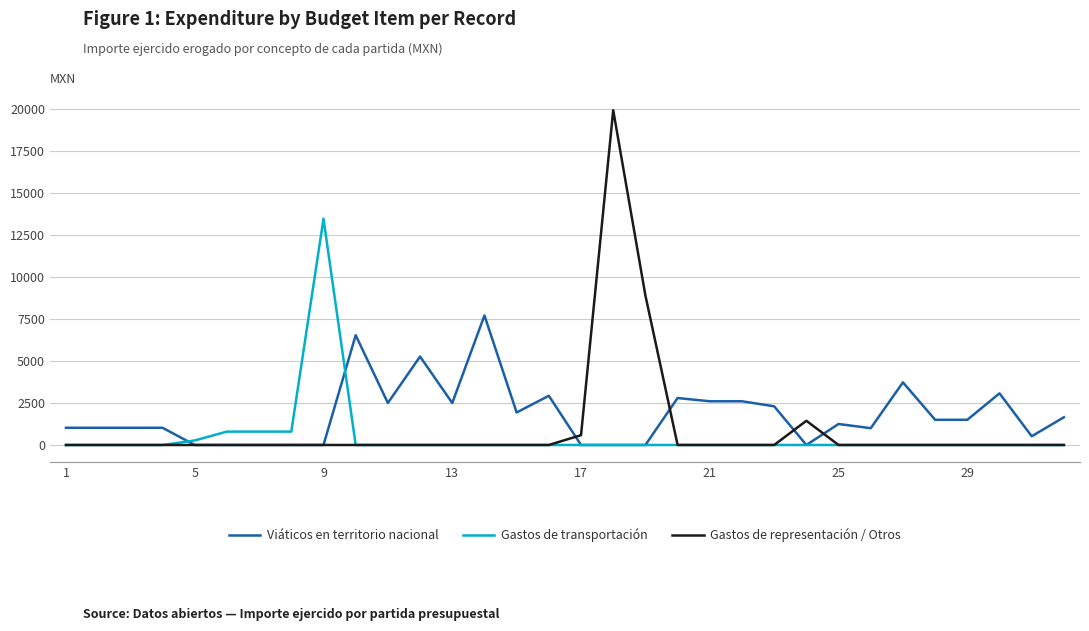

What is the maximum value shown in the chart?

19926.7